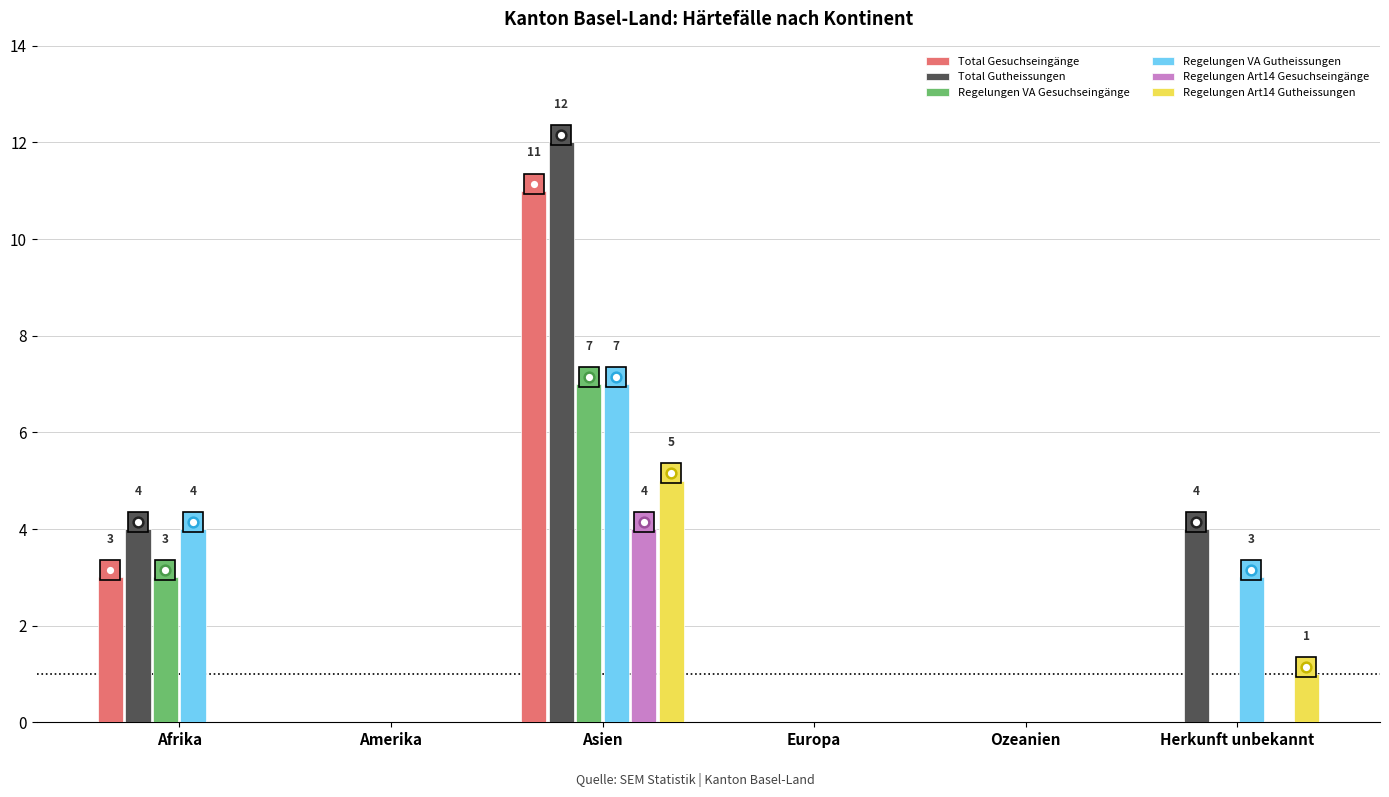

Are the bars grouped side by side (vs. stacked)?

Yes